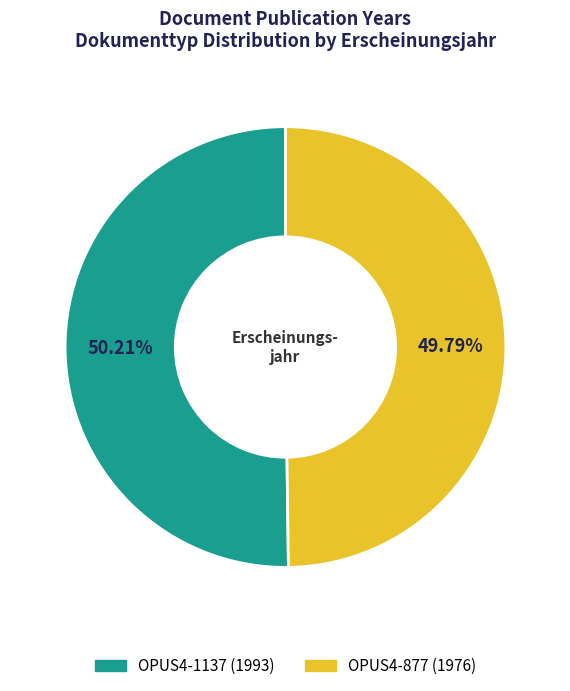

Count the number of slices in the pie.

2